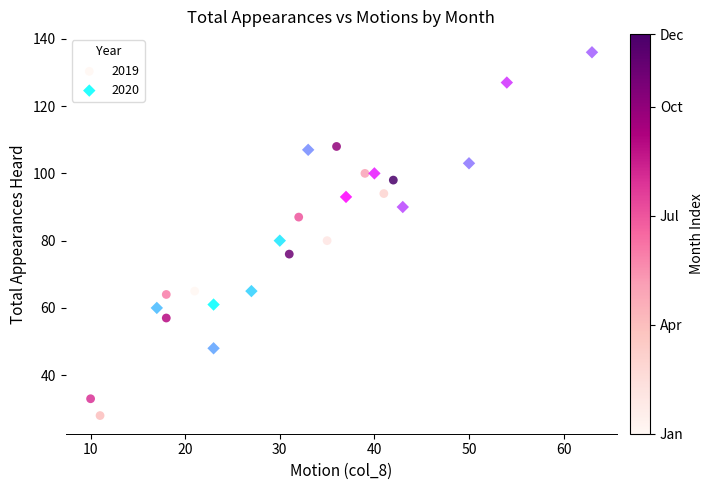

Which series reaches the maximum Y coordinate?

2020